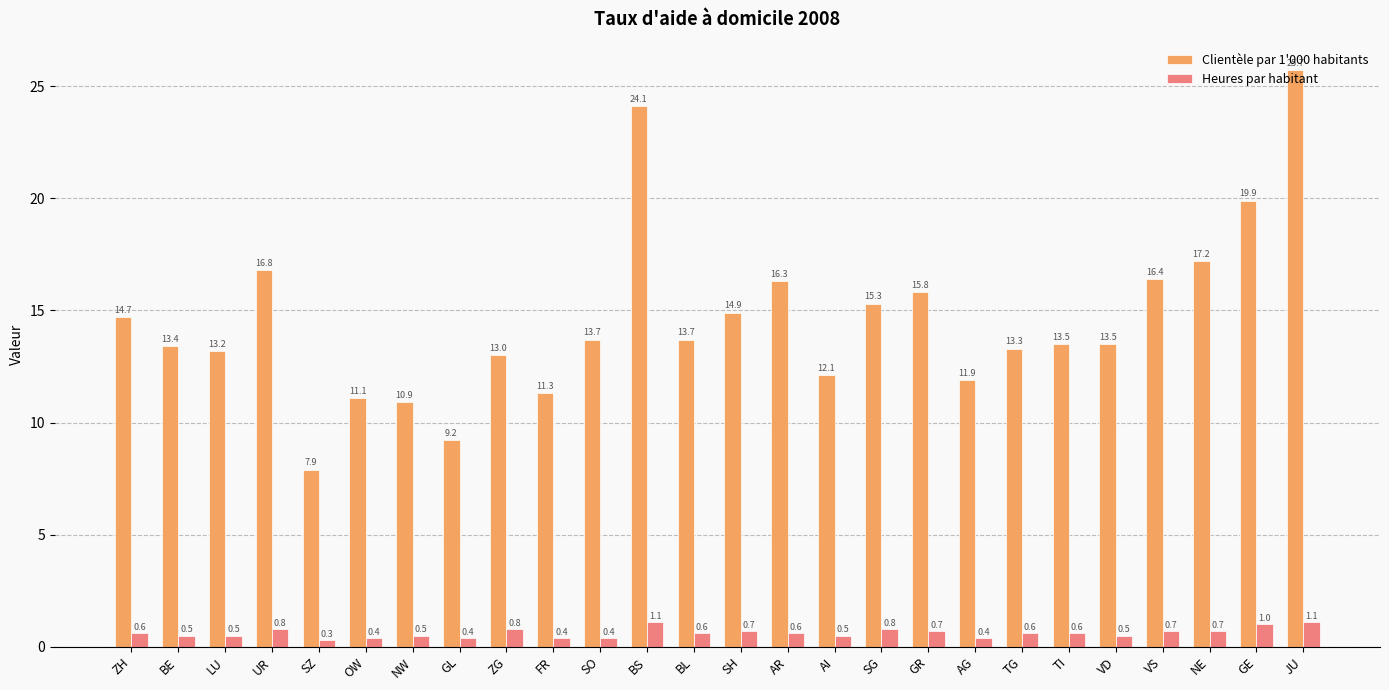

What is the total value across all series at VD?

14.0